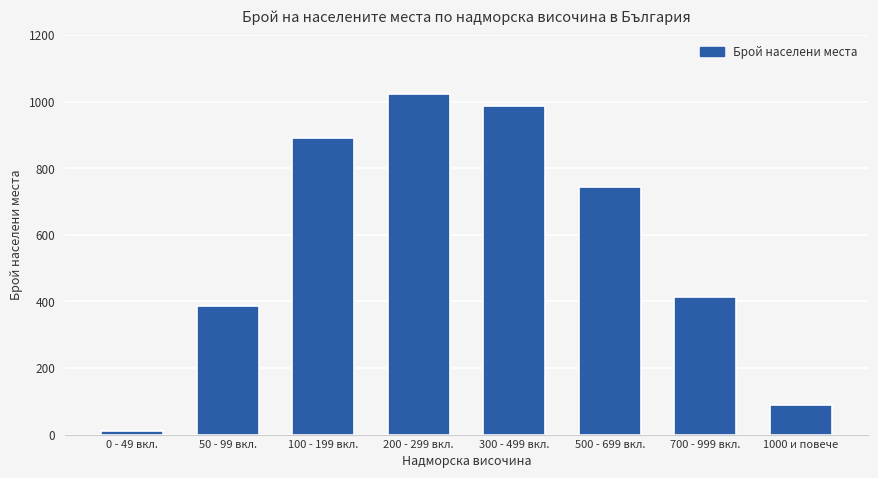

Reading left to right, list all the values displayed in this chart.

12	387	891	1023	987	743	412	89